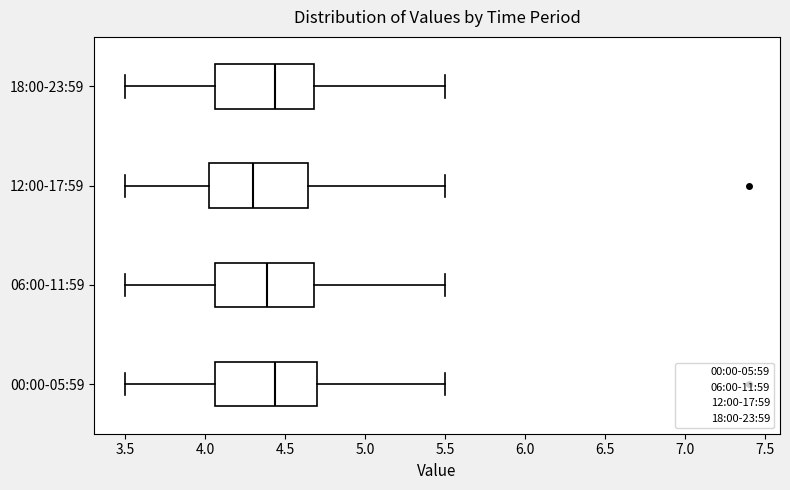

Reading bottom to top, transcribe this box plot: for each box, give where its median line is, the range the box spans, and where its two whiskers end, as read against the x-axis. The values are not printed on the chart, so give them approximately, as read against the axis.

00:00-05:59: median 4.45, box 4.05 to 4.70, whiskers 3.50 to 5.50
06:00-11:59: median 4.40, box 4.05 to 4.70, whiskers 3.50 to 5.50
12:00-17:59: median 4.30, box 4.00 to 4.65, whiskers 3.50 to 5.50
18:00-23:59: median 4.45, box 4.05 to 4.70, whiskers 3.50 to 5.50